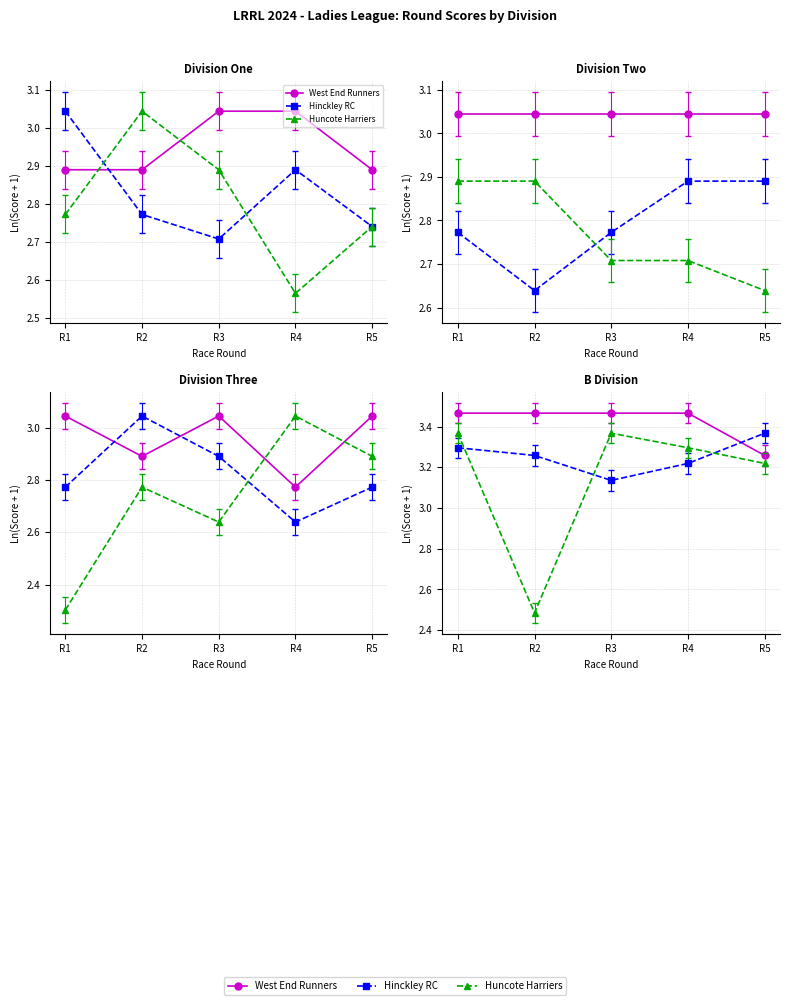

True or false: Division Three Top Teams and B Division Top Teams intersect in this chart.

False